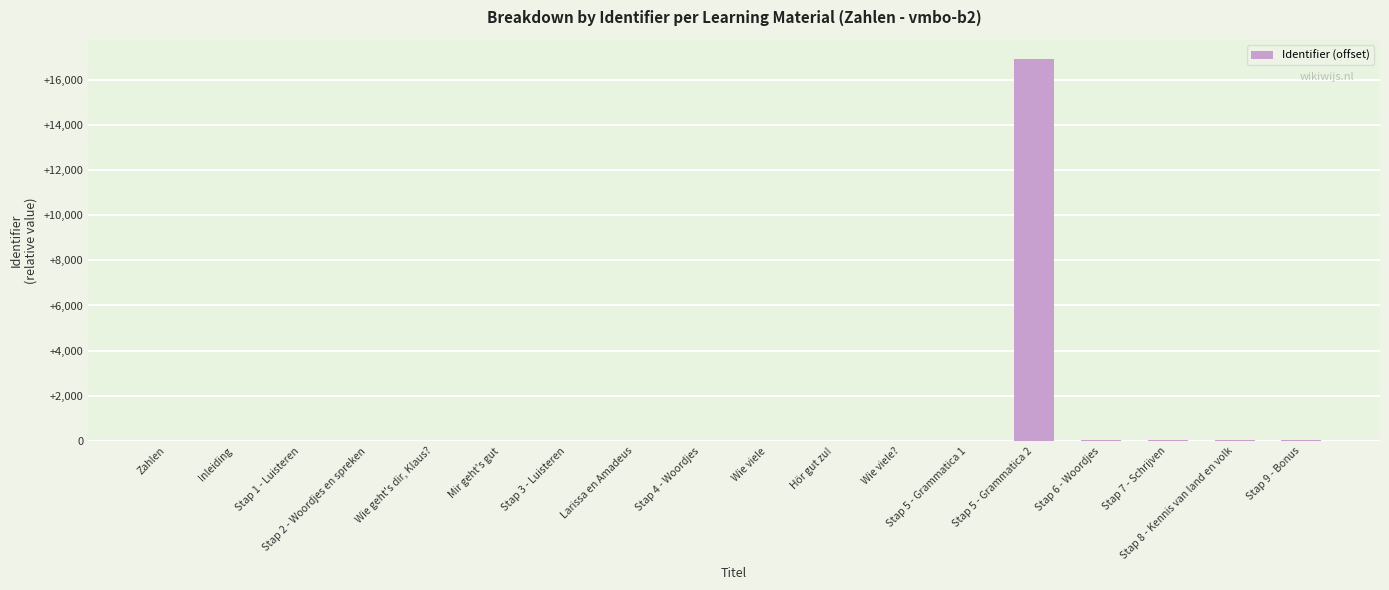

What is the maximum value shown in the chart?

16923